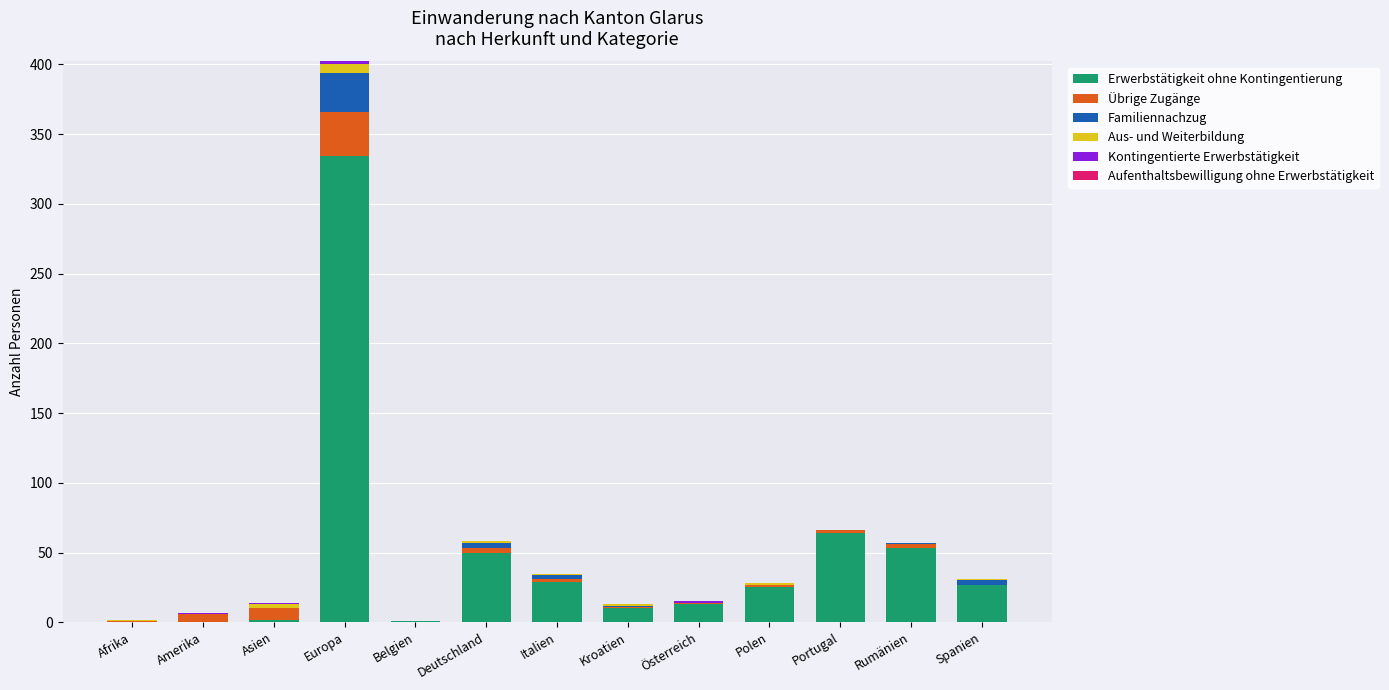

What is the highest value of the Erwerbstätigkeit ohne Kontingentierung series?

334